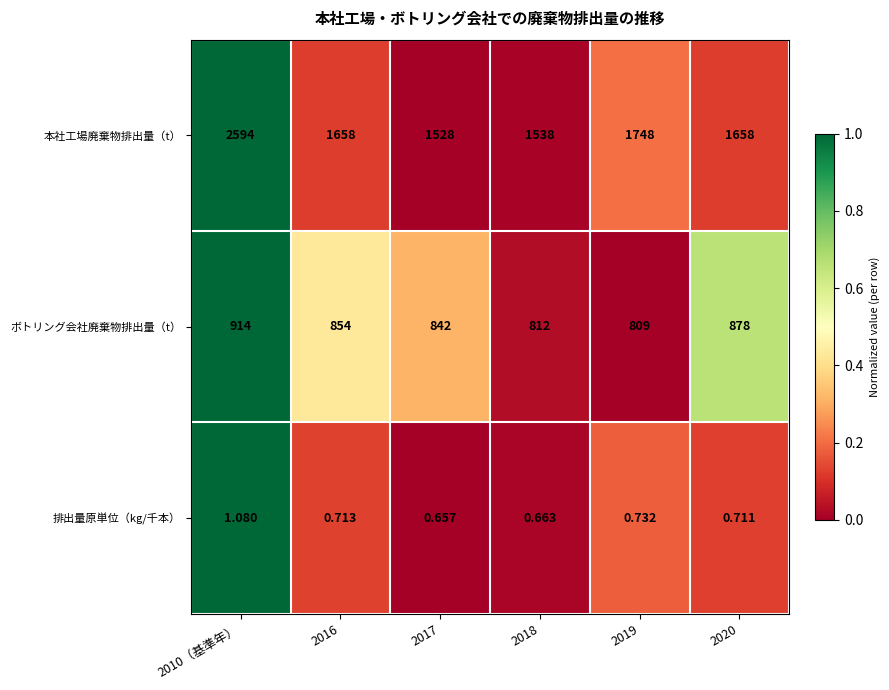

At 2020, list the series in order from largest to smallest.

本社工場廃棄物排出量（t）, ボトリング会社廃棄物排出量（t）, 排出量原単位（kg/千本）